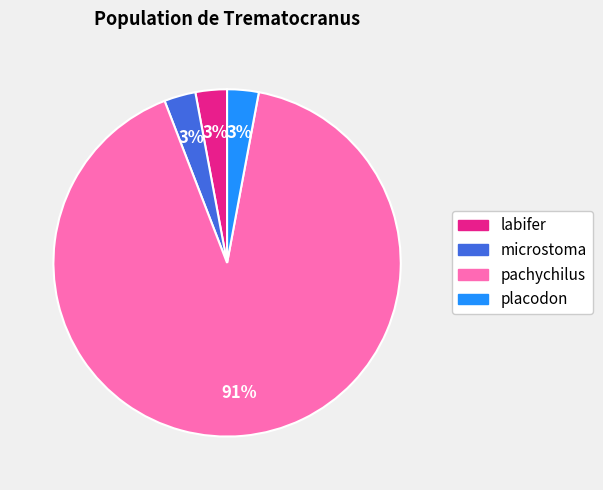

Is pachychilus the majority of the pie?

Yes